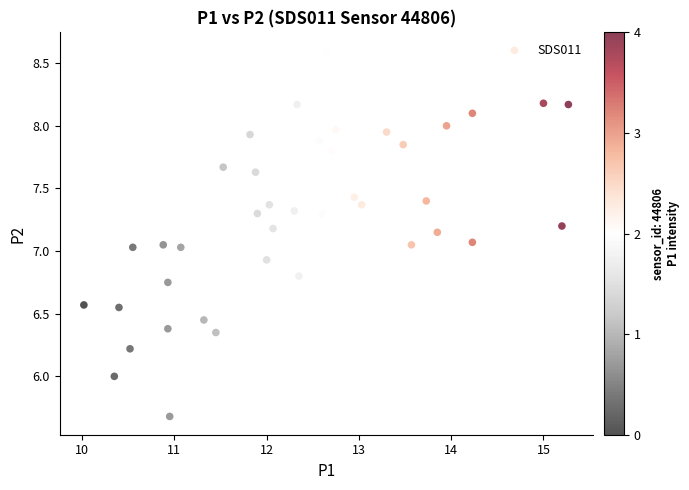

What is the range of X values (max minus min)?

5.2